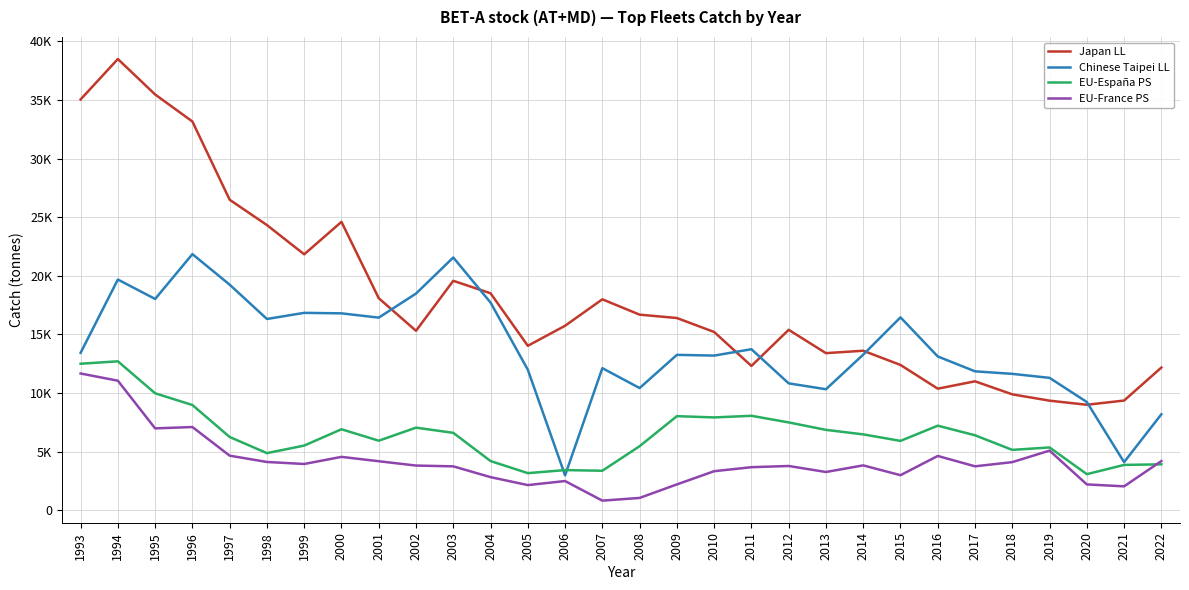

After their last crossing, which series has the higher values: EU-España PS or EU-France PS?

EU-France PS